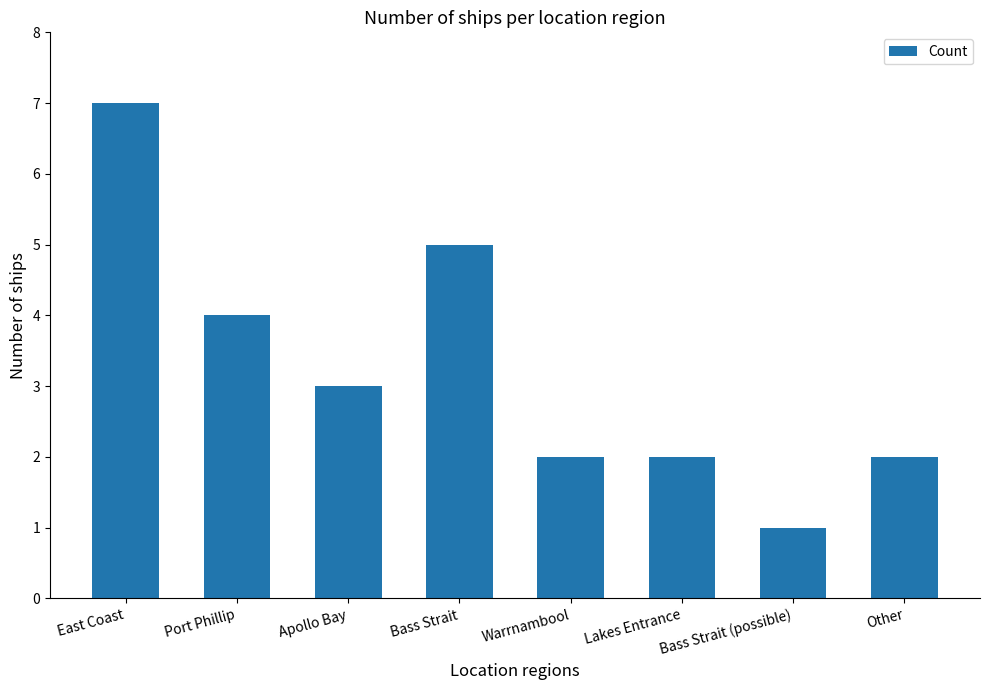

Read the value at Bass Strait.

5